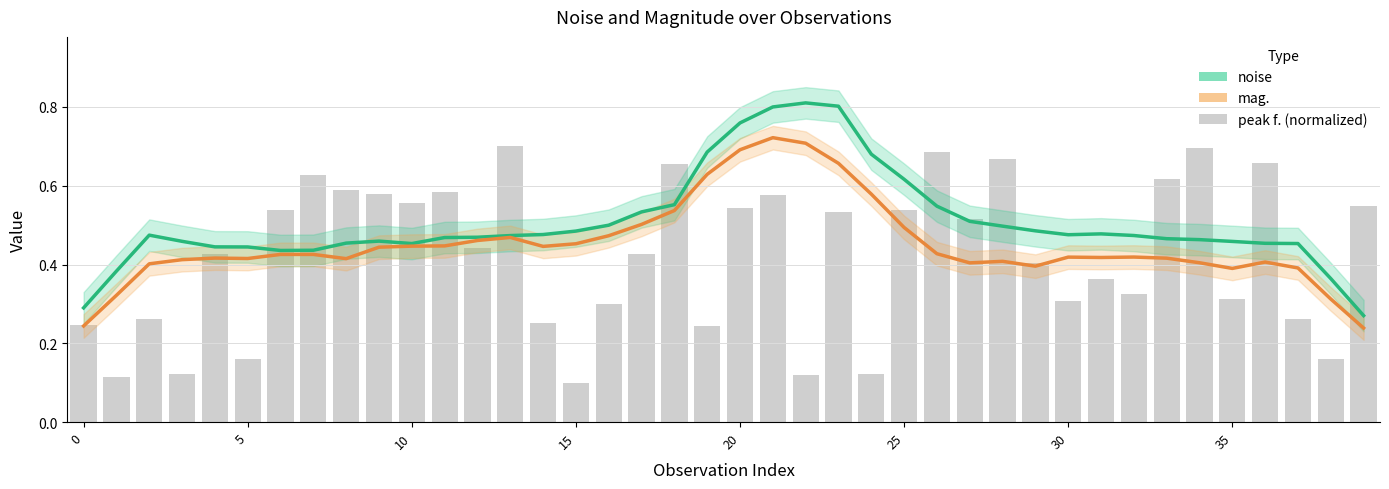

Reading left to right, extract all data points from this chart.

noise: 0.3	0.4	0.5	0.5	0.4	0.4	0.4	0.4	0.5	0.5	0.5	0.5	0.5	0.5	0.5	0.5	0.5	0.5	0.6	0.7	0.8	0.8	0.8	0.8	0.7	0.6	0.5	0.5	0.5	0.5	0.5	0.5	0.5	0.5	0.5	0.5	0.5	0.5	0.4	0.3
mag.: 0.2	0.3	0.4	0.4	0.4	0.4	0.4	0.4	0.4	0.4	0.4	0.4	0.5	0.5	0.4	0.5	0.5	0.5	0.5	0.6	0.7	0.7	0.7	0.7	0.6	0.5	0.4	0.4	0.4	0.4	0.4	0.4	0.4	0.4	0.4	0.4	0.4	0.4	0.3	0.2
peak f. (normalized): 0.2	0.1	0.3	0.1	0.4	0.2	0.5	0.6	0.6	0.6	0.6	0.6	0.4	0.7	0.3	0.1	0.3	0.4	0.7	0.2	0.5	0.6	0.1	0.5	0.1	0.5	0.7	0.5	0.7	0.4	0.3	0.4	0.3	0.6	0.7	0.3	0.7	0.3	0.2	0.5